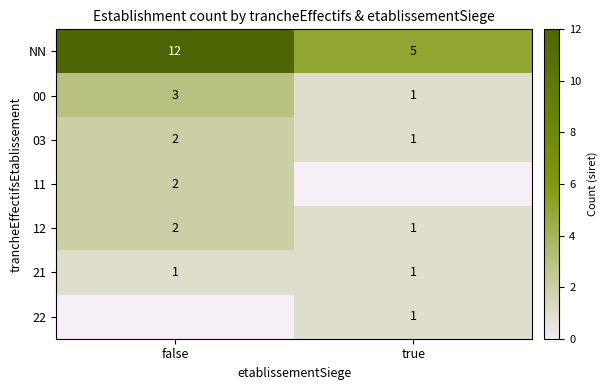

What is the greatest value displayed?

12.0